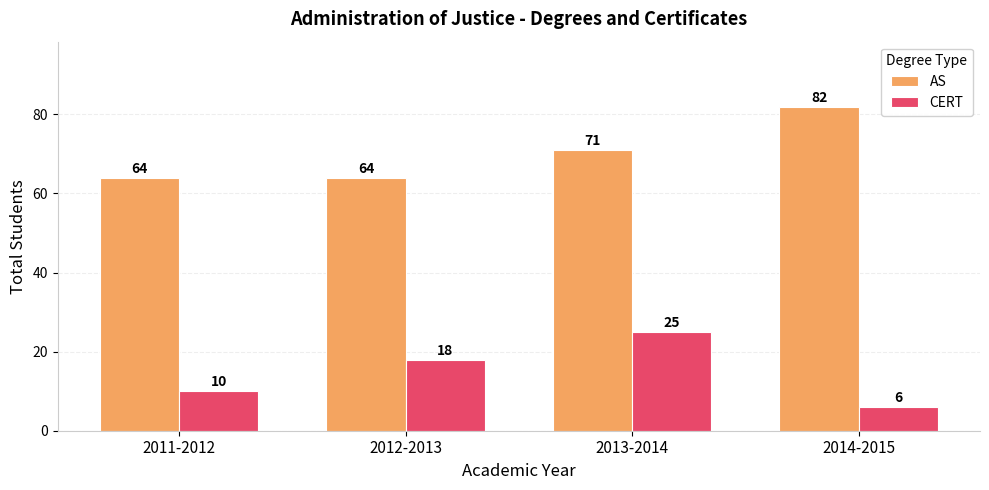

What is the label of the 1st bar from the left?

2011-2012